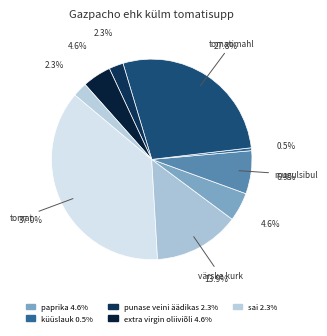

How many slices are in this pie chart?

9